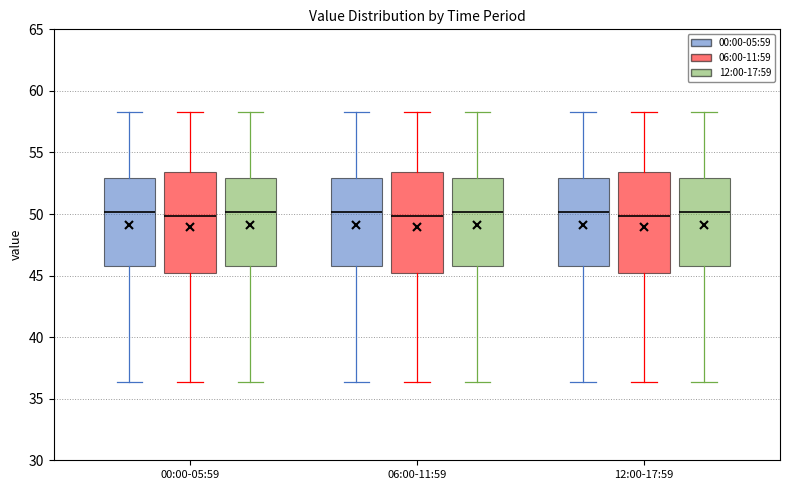

Reading left to right, read every box against the y-axis: the position of its median line, the range the box covers, and the ends of its whiskers. The values are not printed on the chart, so give them approximately, as read against the axis.

00:00-05:59 (00:00-05:59): median 50.0, box 45.5 to 53.0, whiskers 36.5 to 58.5
00:00-05:59 (06:00-11:59): median 50.0, box 45.0 to 53.5, whiskers 36.5 to 58.5
00:00-05:59 (12:00-17:59): median 50.0, box 45.5 to 53.0, whiskers 36.5 to 58.5
06:00-11:59 (00:00-05:59): median 50.0, box 45.5 to 53.0, whiskers 36.5 to 58.5
06:00-11:59 (06:00-11:59): median 50.0, box 45.0 to 53.5, whiskers 36.5 to 58.5
06:00-11:59 (12:00-17:59): median 50.0, box 45.5 to 53.0, whiskers 36.5 to 58.5
12:00-17:59 (00:00-05:59): median 50.0, box 45.5 to 53.0, whiskers 36.5 to 58.5
12:00-17:59 (06:00-11:59): median 50.0, box 45.0 to 53.5, whiskers 36.5 to 58.5
12:00-17:59 (12:00-17:59): median 50.0, box 45.5 to 53.0, whiskers 36.5 to 58.5